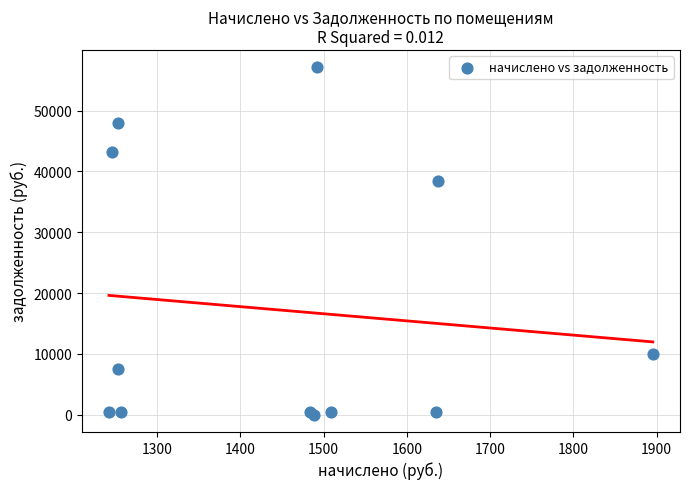

What Y value in the scatter plot is closest to 28567?

38390.1